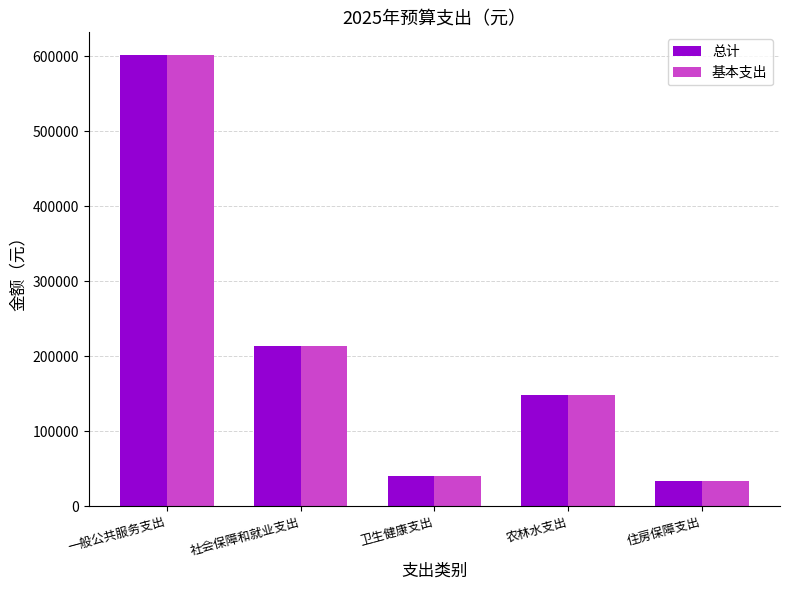

Reading right to left, what are all the values shown in this chart?

总计: 32971.7	148763.2	39754.9	213547.4	602112.5
基本支出: 32971.7	148763.2	39754.9	213547.4	602112.5